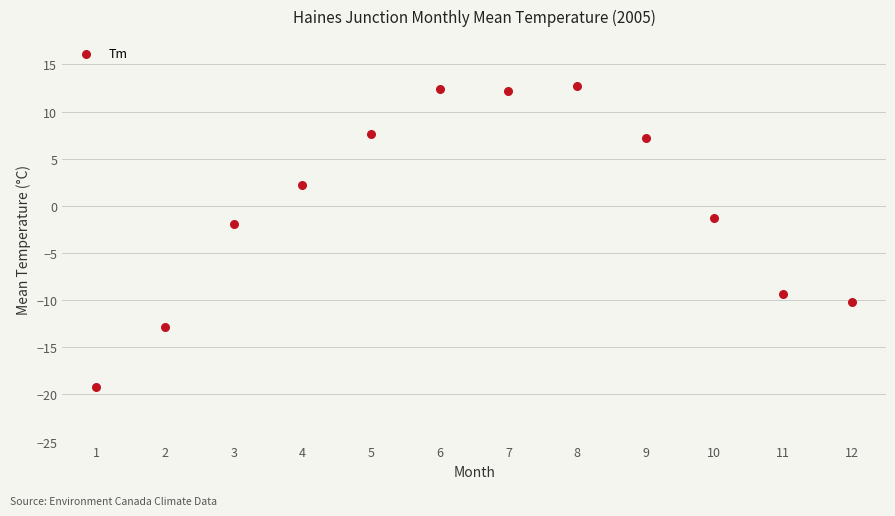

What is the range of X values (max minus min)?

11.0